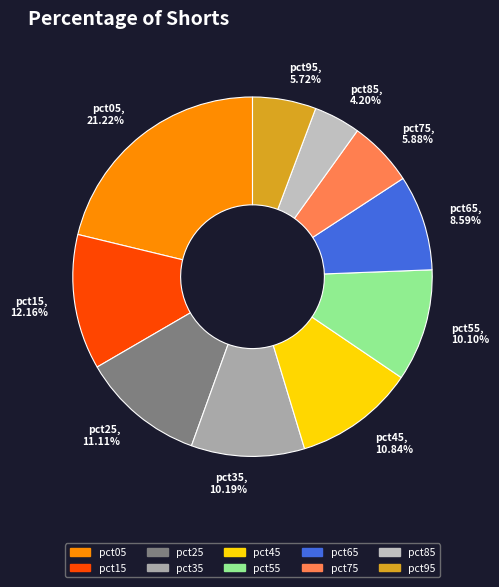

Is pct65 the majority of the pie?

No